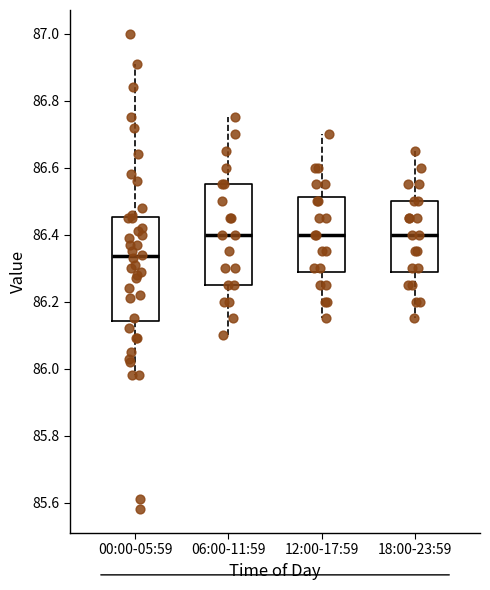

Where does the upper whisker of the box for 12:00-17:59 end on the y-axis? The values are not printed on the chart, so give them approximately, as read against the axis.

86.70